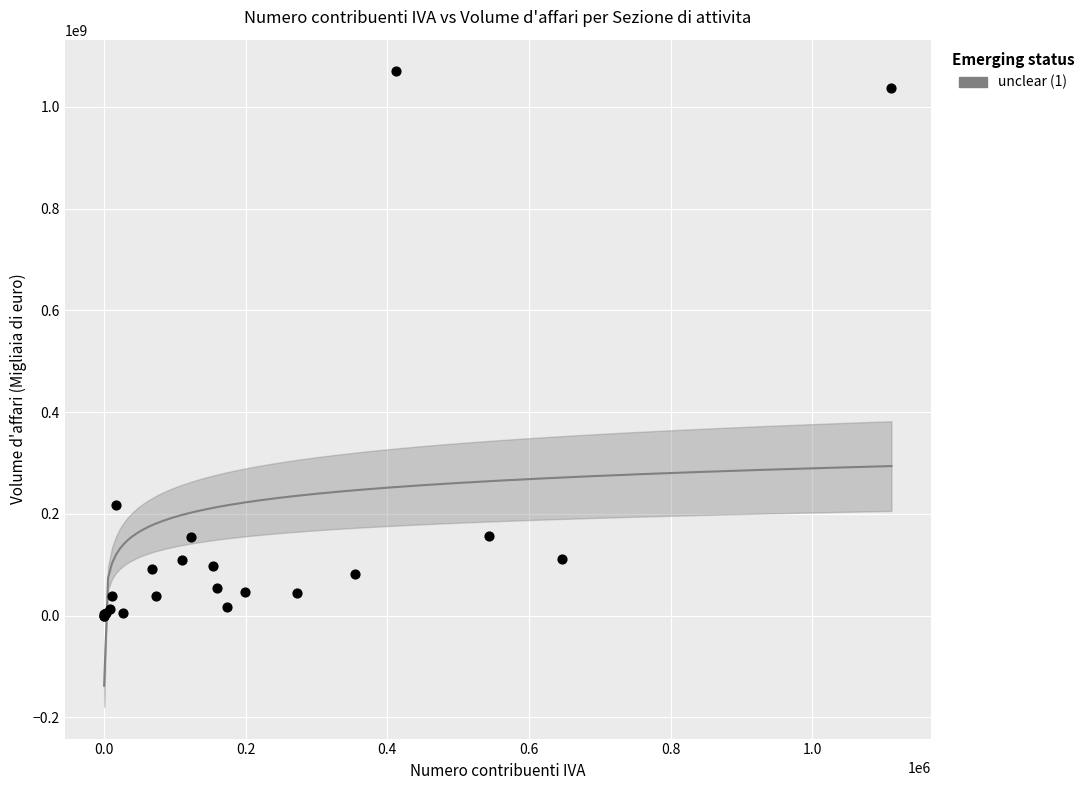

What Y value in the scatter plot is closest to 534839691?

217789304